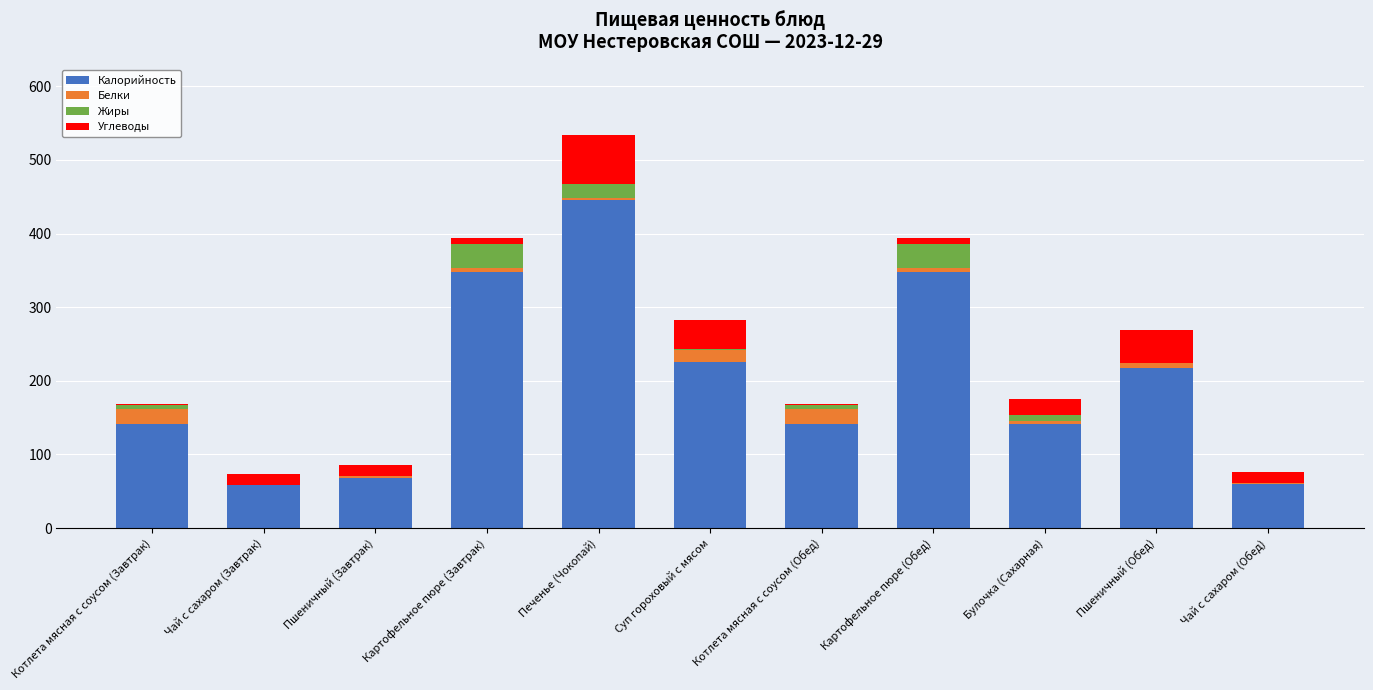

How many distinct data groups are displayed?

4